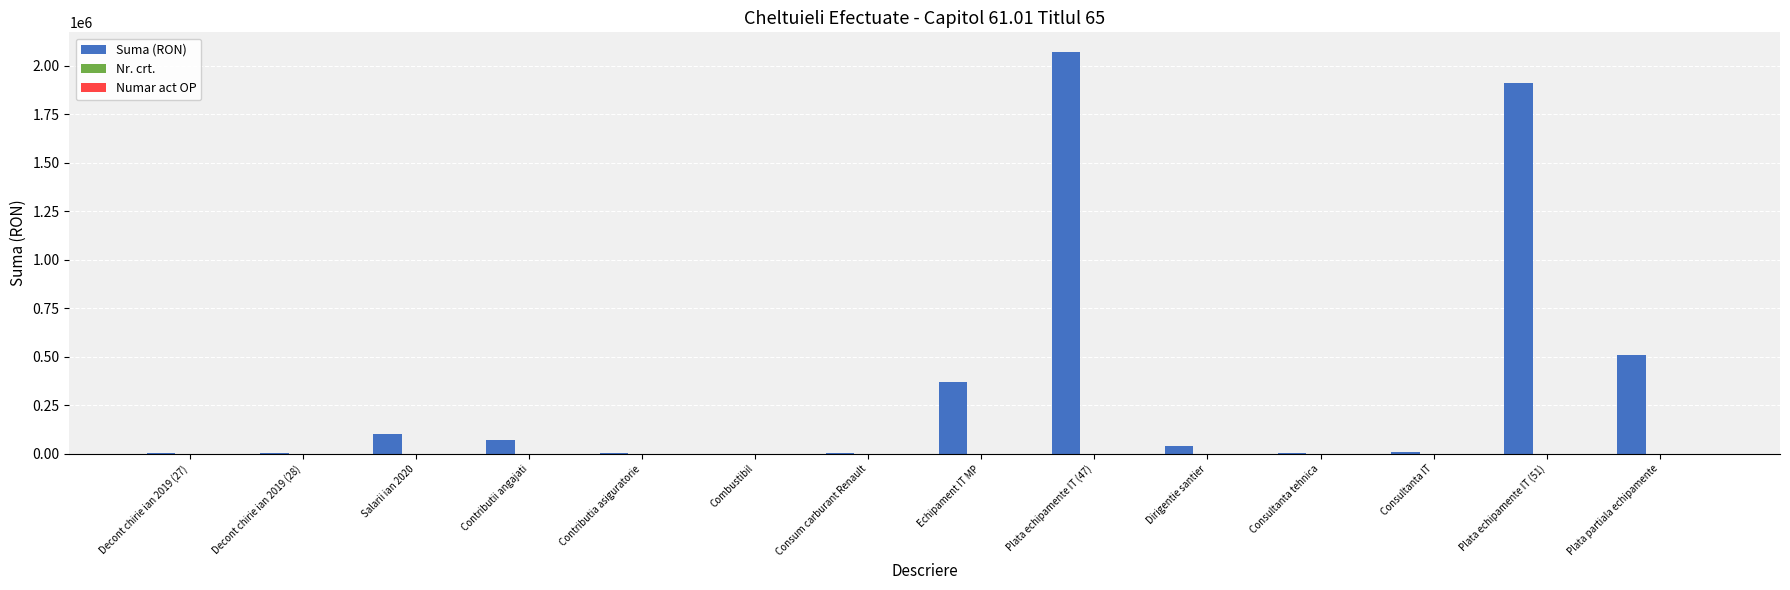

At which category is the sum across all series the highest?

Plata echipamente IT (47)